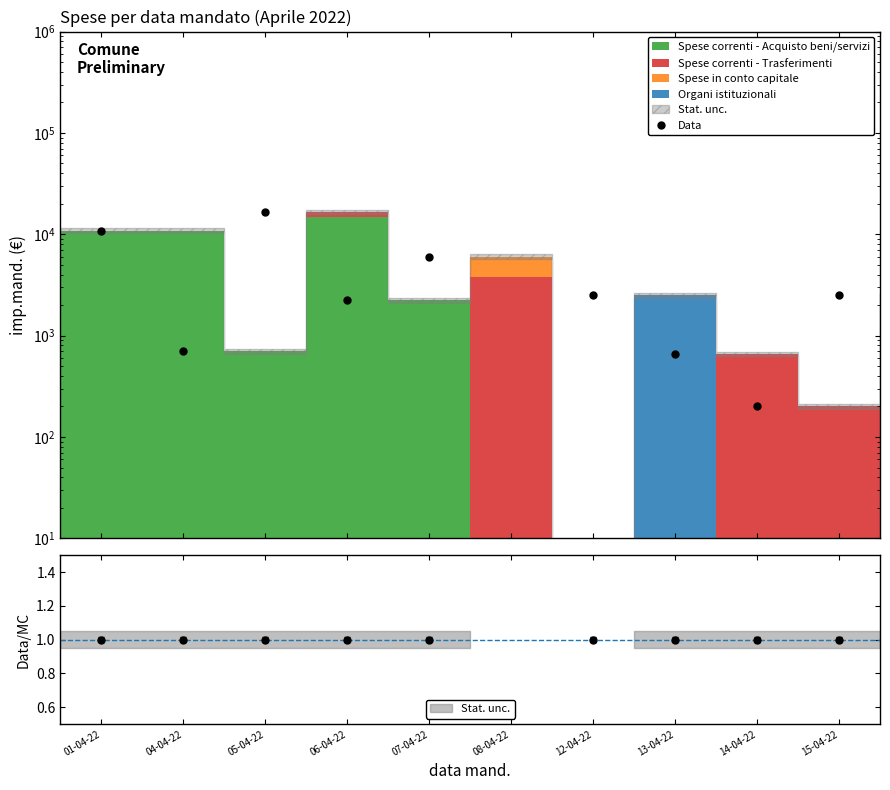

What is the label of the 5th point from the left?

07-04-22